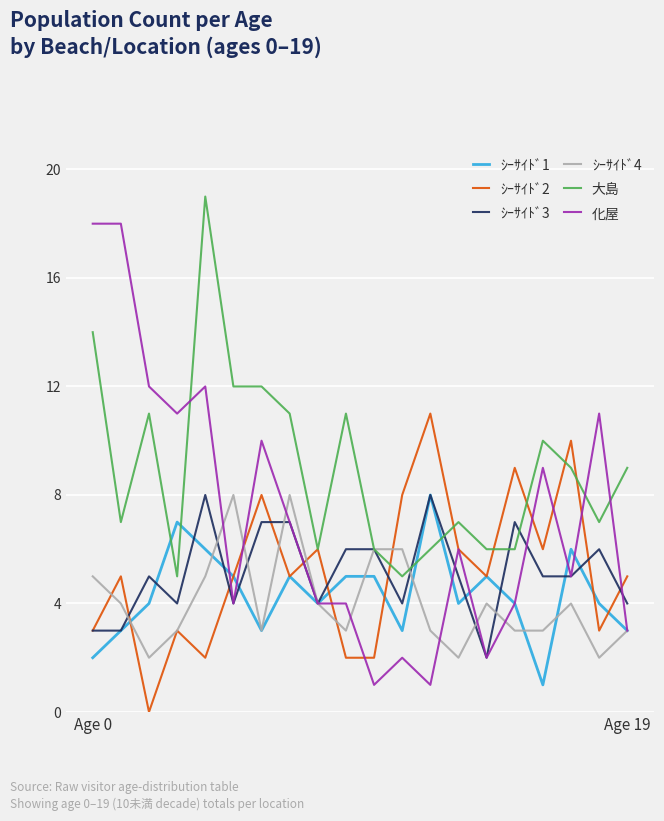

True or false: ｼｰｻｲﾄﾞ1 has more than 2 interior local peaks.

True